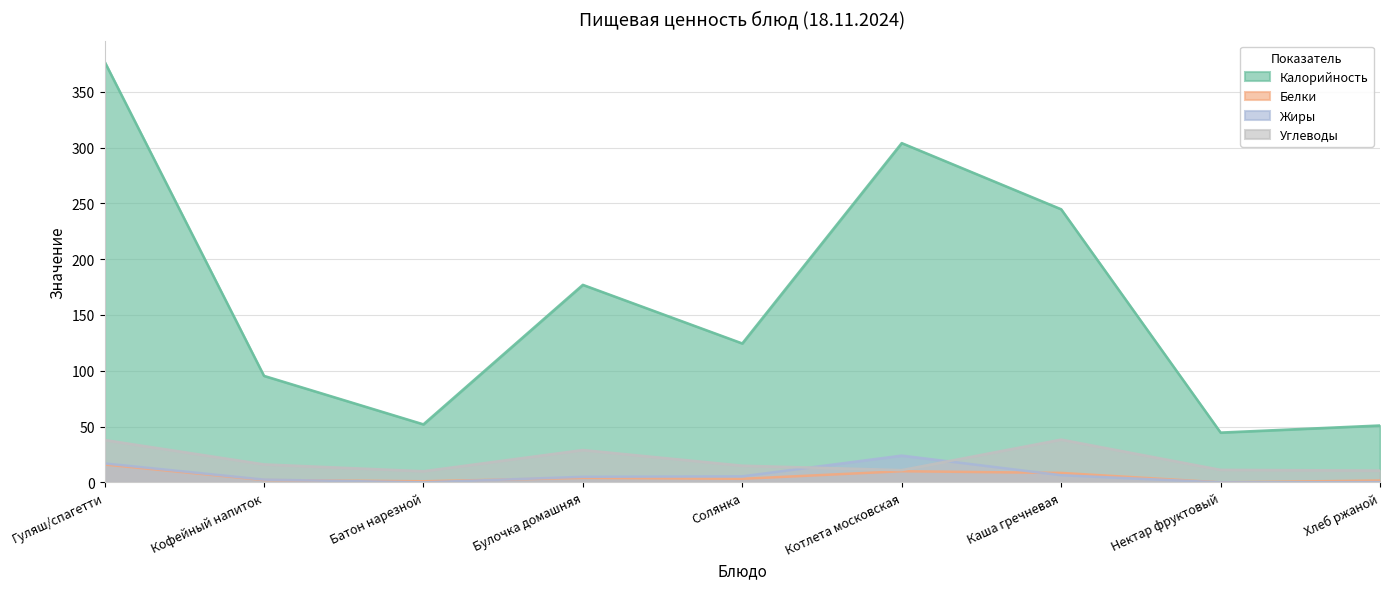

What is the value of the Калорийность point at the 4th from the left?

177.0